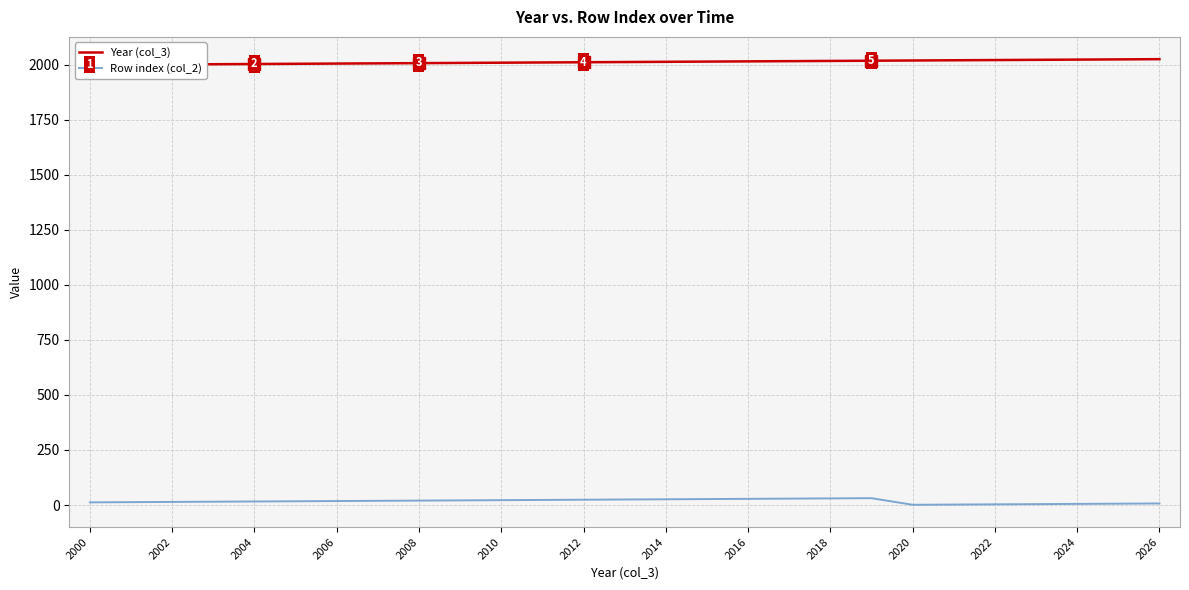

True or false: Year (col_3) and Row index (col_2) intersect in this chart.

False